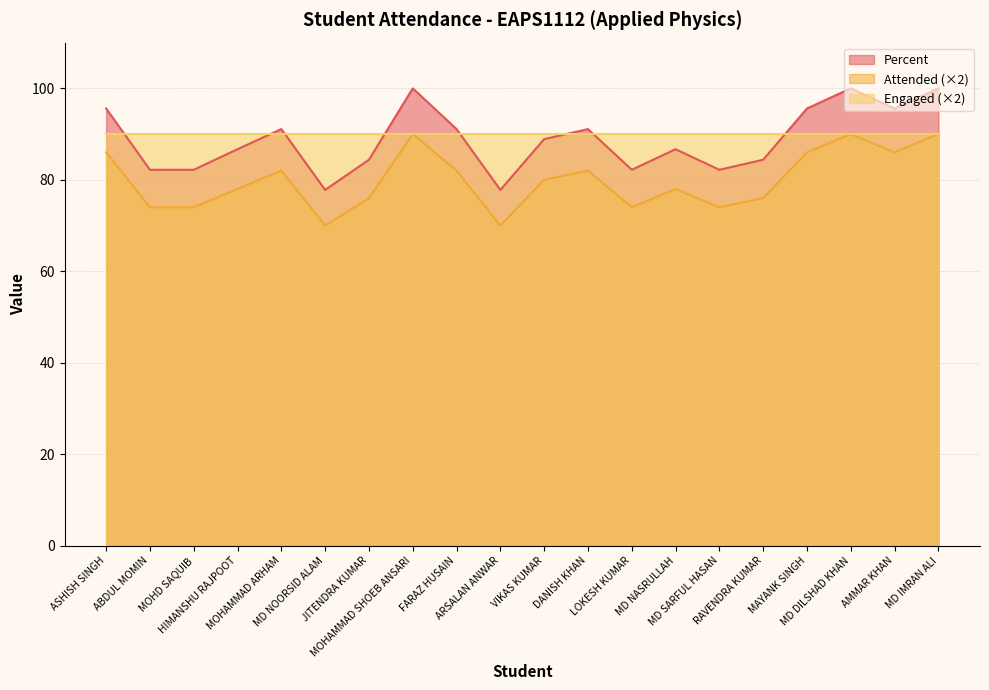

What value does the Percent series have at MOHAMMAD SHOEB ANSARI?

100.0